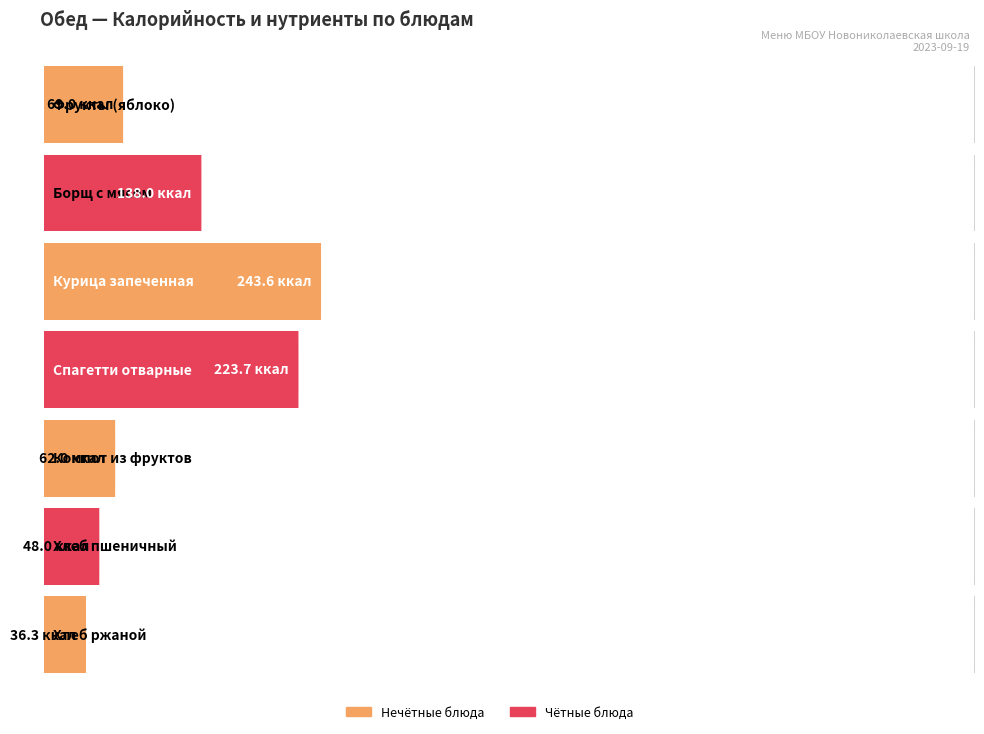

What is the label of the 4th bar from the right?

Спагетти отварные